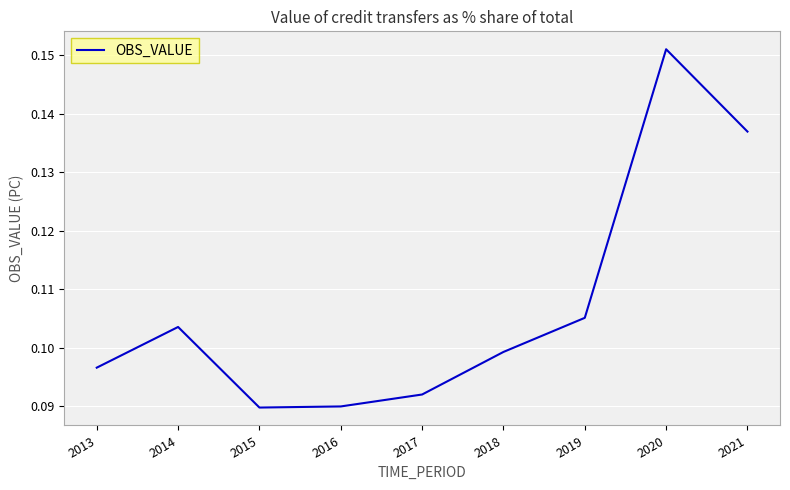

Which label corresponds to the largest value in the chart?

2020